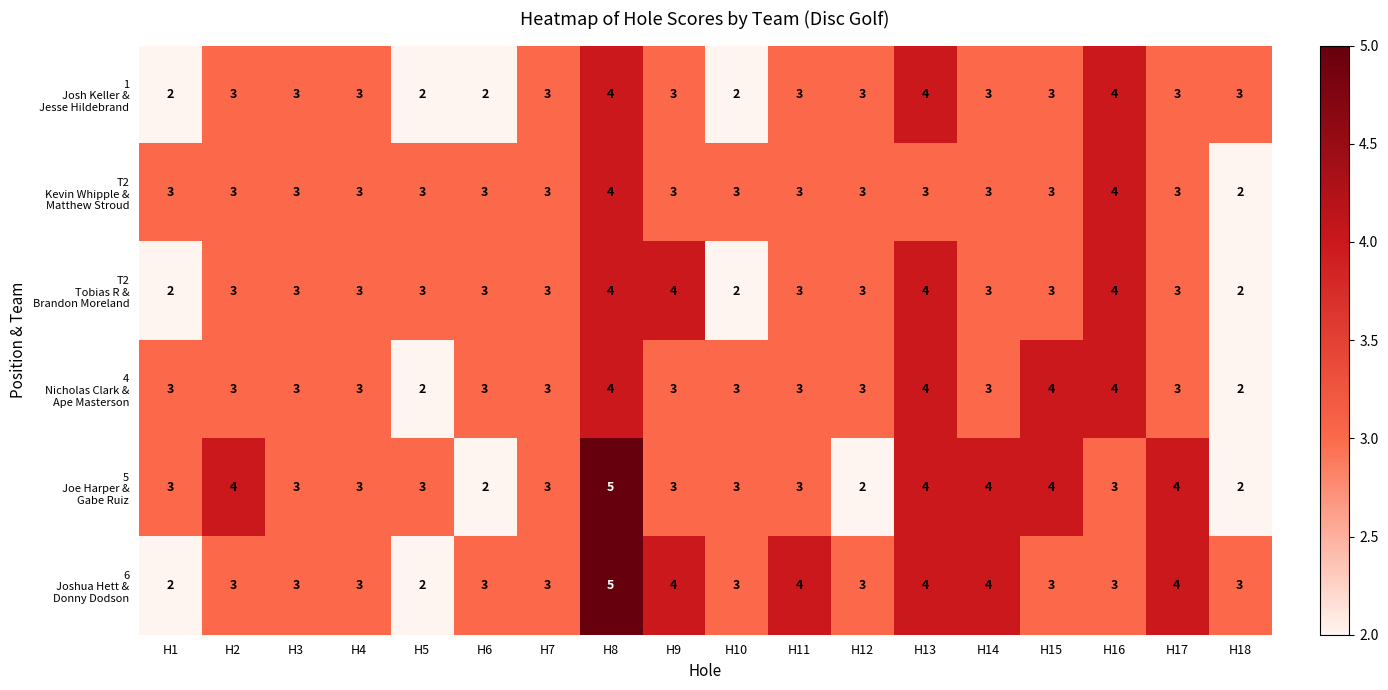

What is the total value across all series at H7?

18